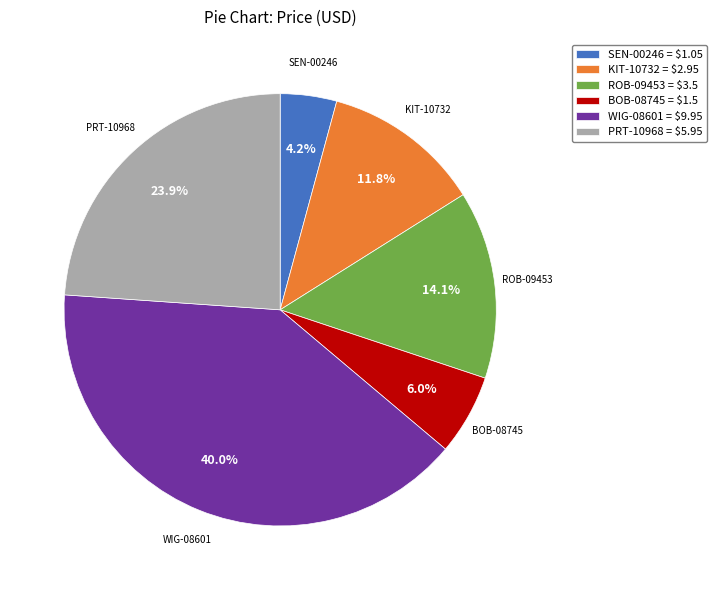

Which has a higher value, SEN-00246 or KIT-10732?

KIT-10732